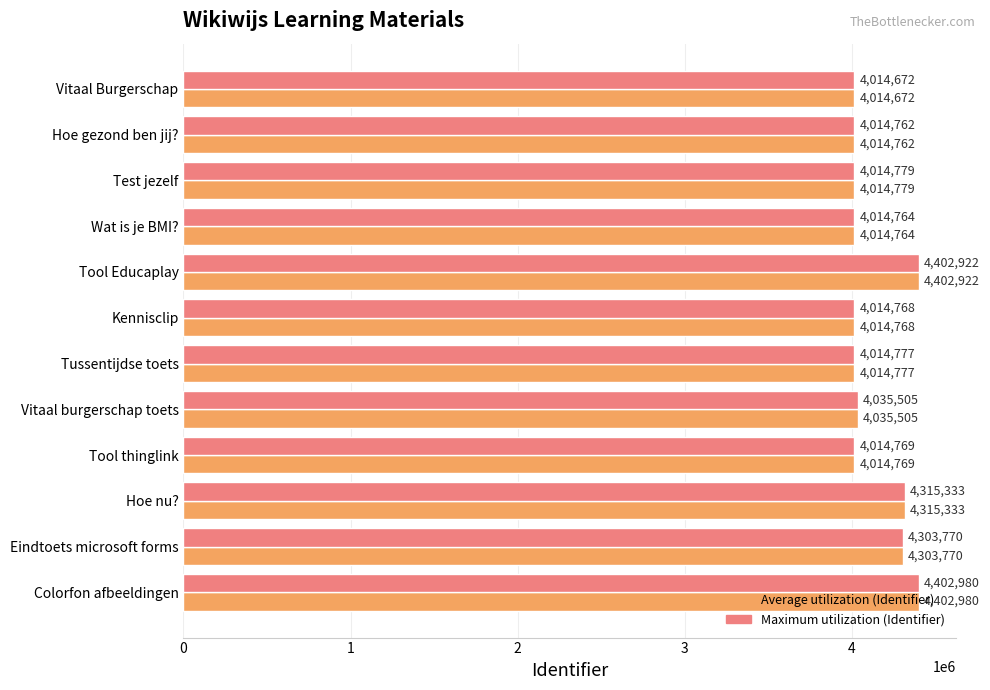

Which label corresponds to the largest value in the chart?

Colorfon afbeeldingen